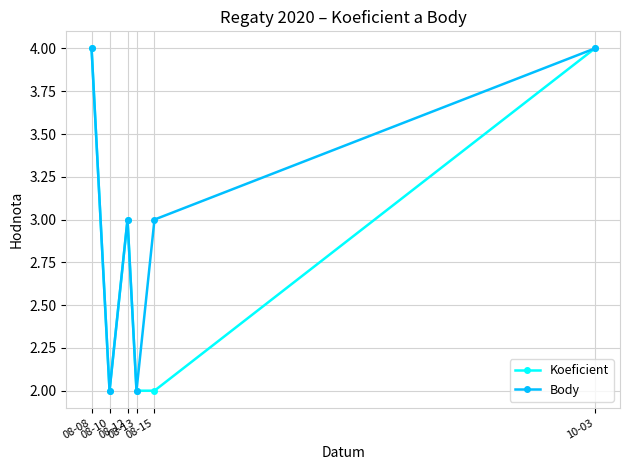

Which series has the largest total across all categories?

Body